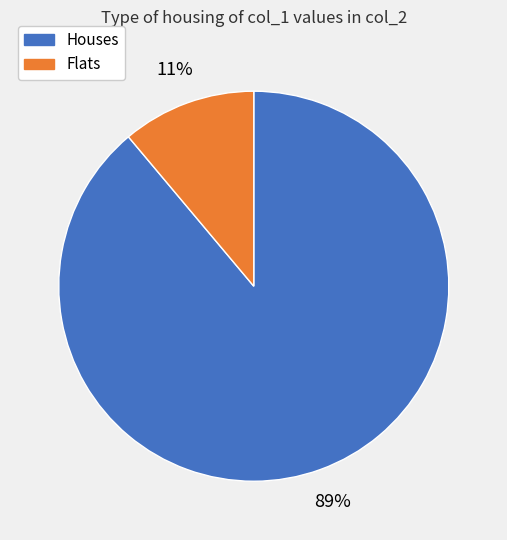

Between Flats and Houses, which is larger?

Houses